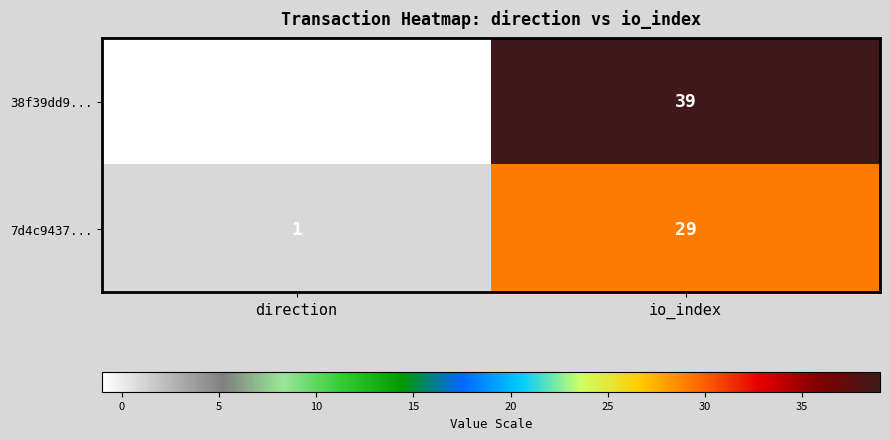

How many distinct data groups are displayed?

2